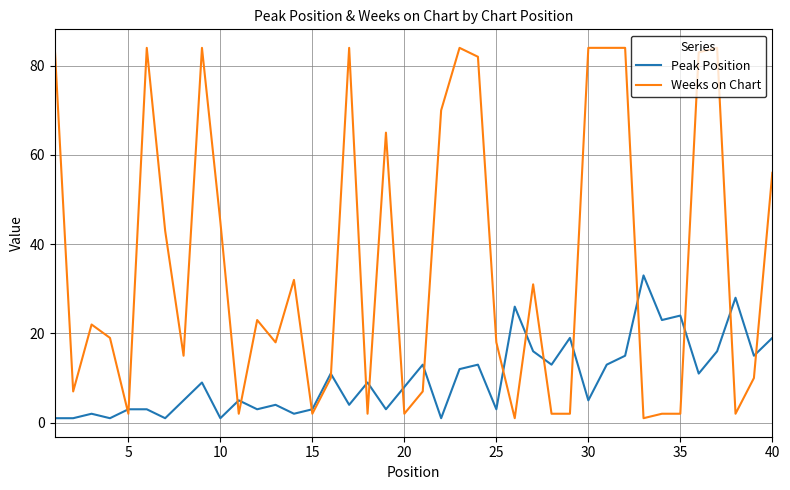

True or false: Peak Position and Weeks on Chart cross at least once.

True